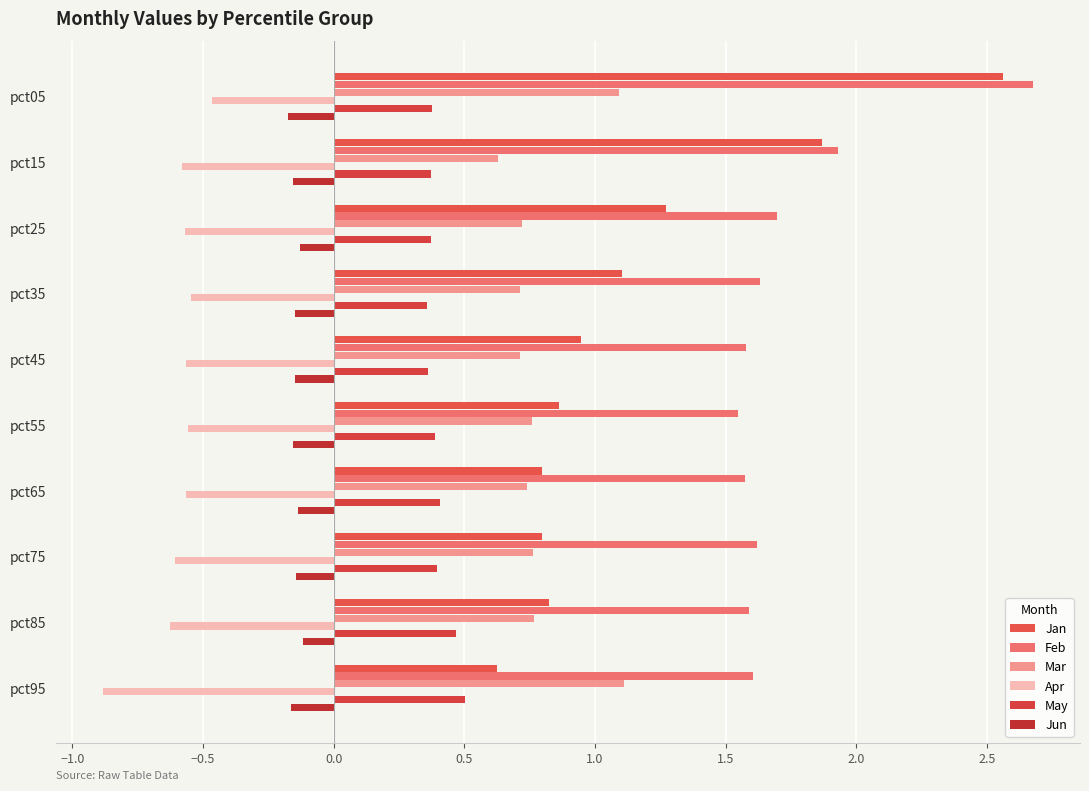

Rank the series by their maximum value, from highest to lowest.

Feb, Jan, Mar, May, Jun, Apr